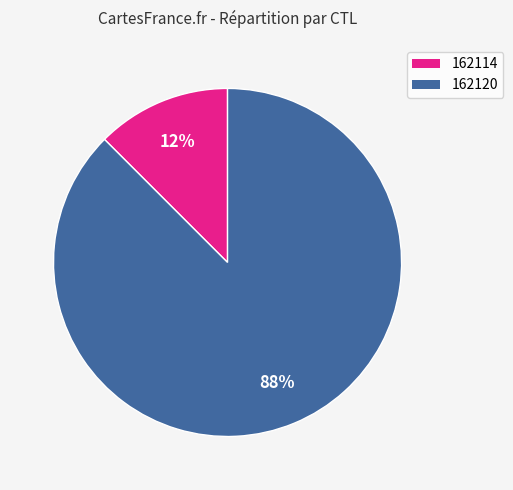

Combined, do 162114 and 162120 account for over 50%?

Yes